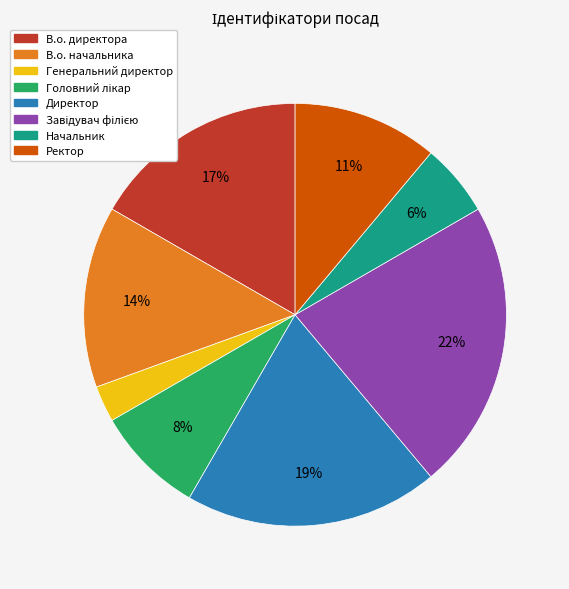

To the nearest percent, what percentage of the pie is Начальник?

6%